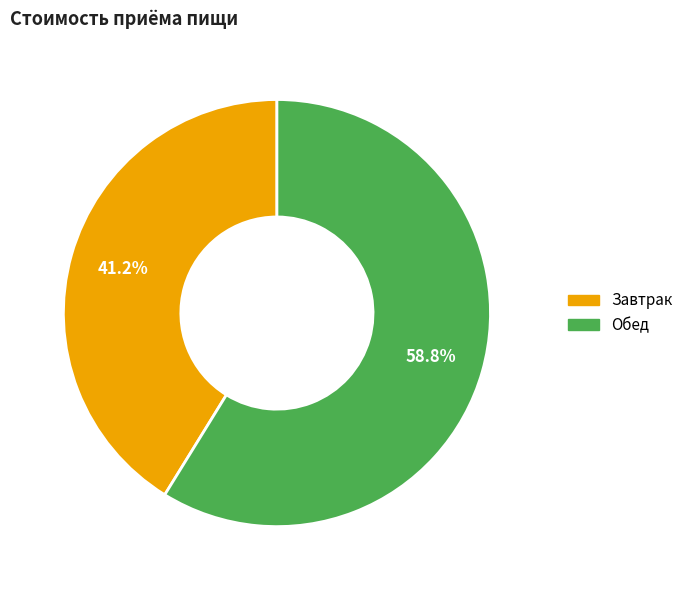

To the nearest percent, what portion does Завтрак represent?

41%